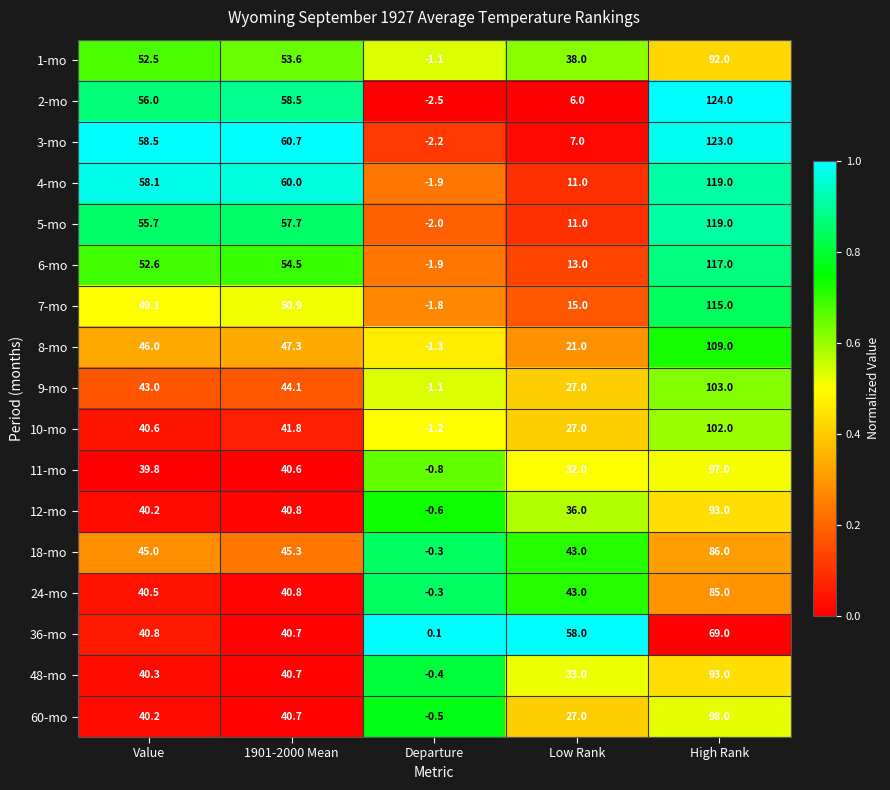

What is the smallest value displayed?

-2.5